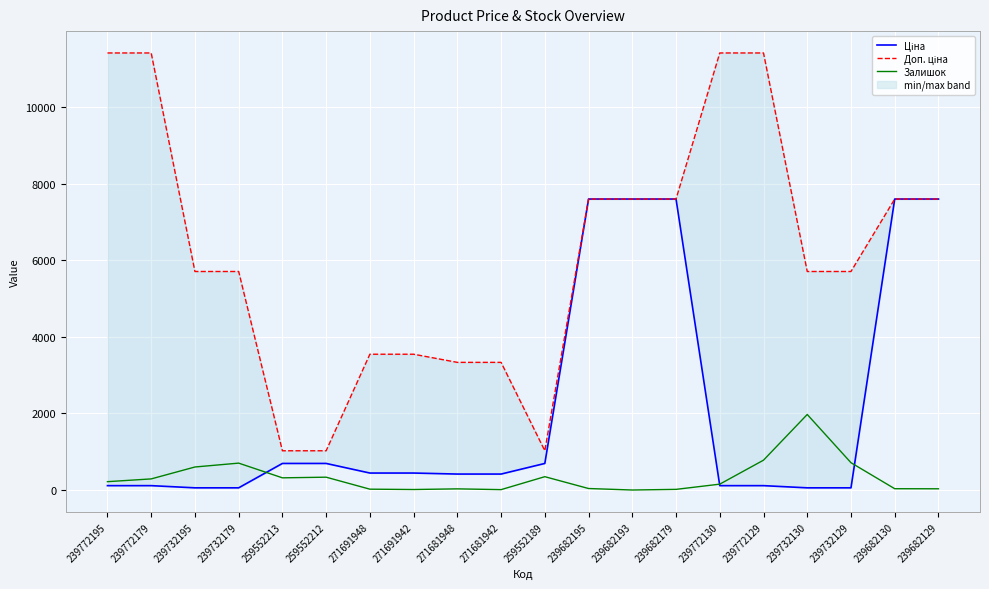

What are all the series names shown in the legend?

Ціна, Доп. ціна, Залишок